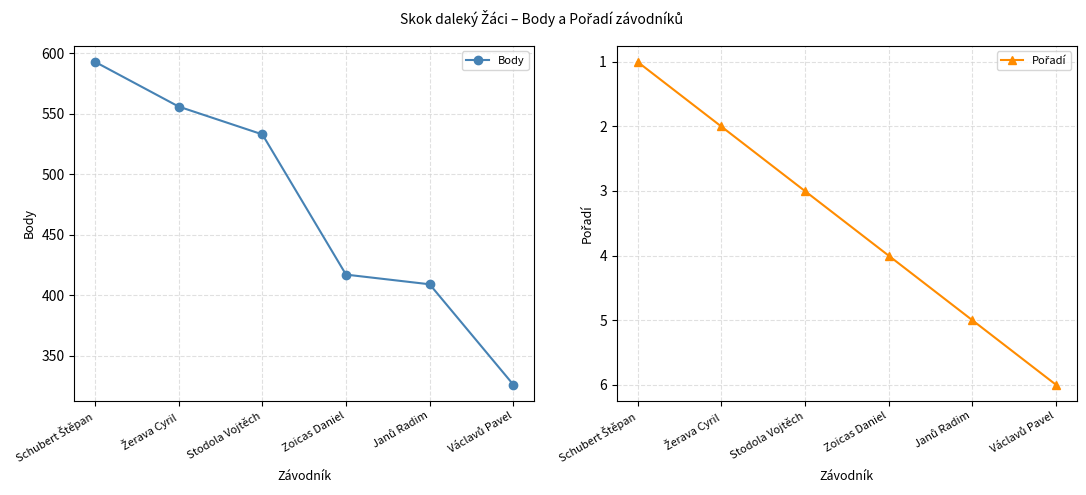

What is the value of the Body point at the 1st from the left?

593